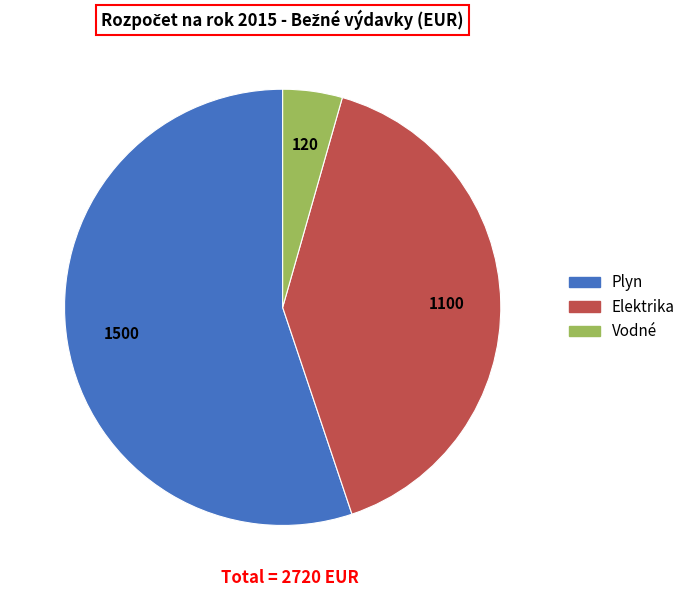

Approximately how many times larger is the value at Plyn compared to Elektrika?

1.4